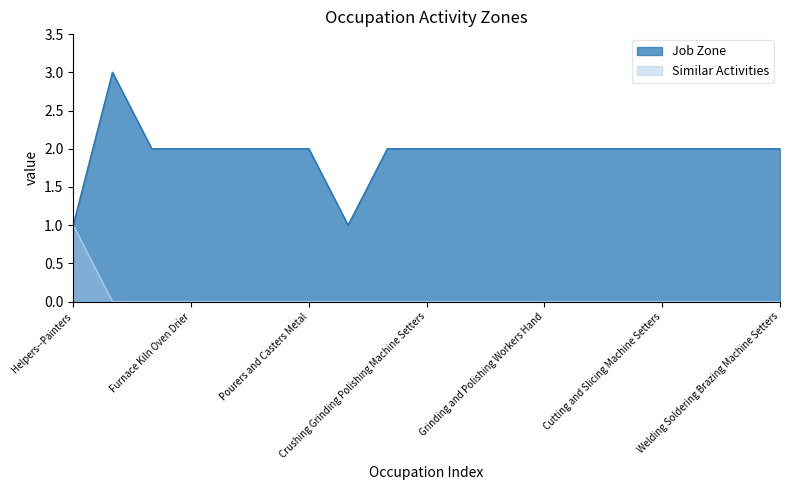

What is the difference between the Similar Activities values at Helpers--Painters and Pourers and Casters Metal?

1